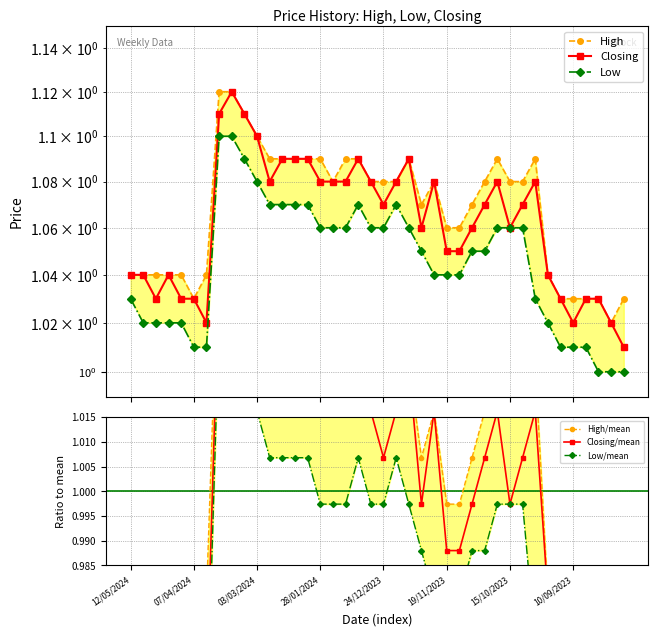

Which series has the widest spread of values?

Closing